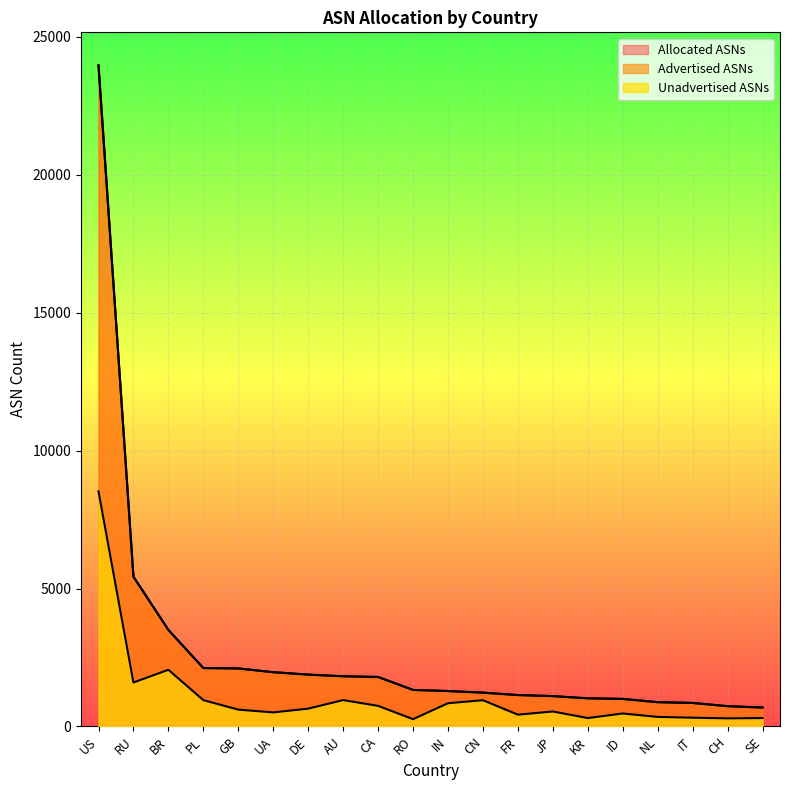

True or false: Unadvertised ASNs has a value of 469 at ID.

True